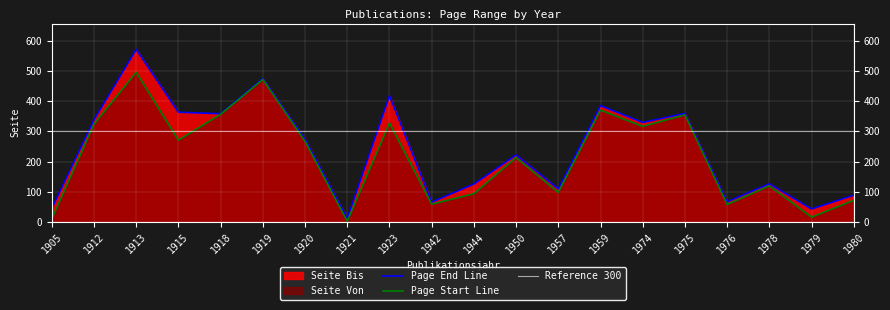

How many data points in Seite Bis are above 274?

9